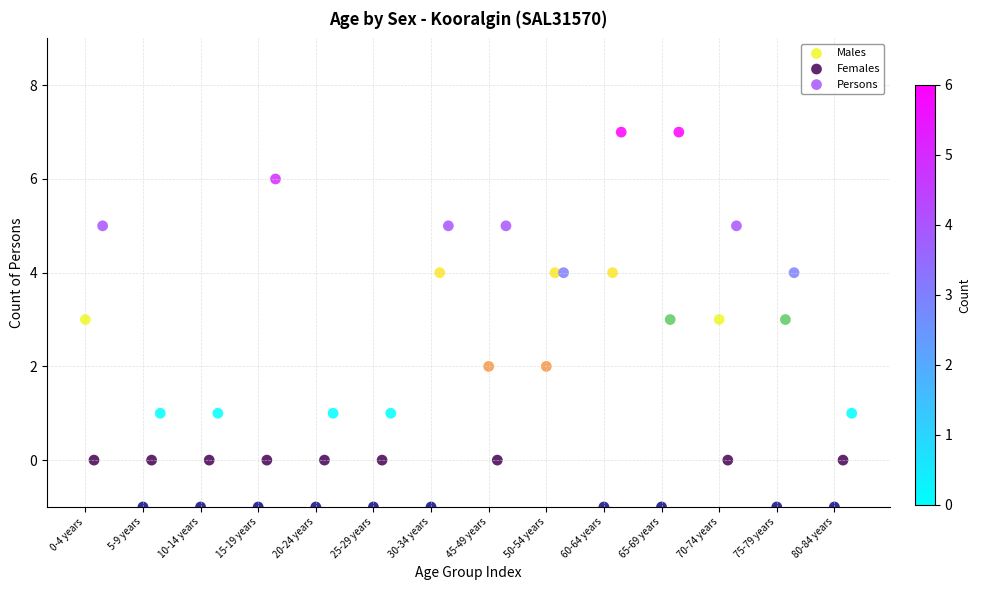

Which series contains the lowest Y value?

Males